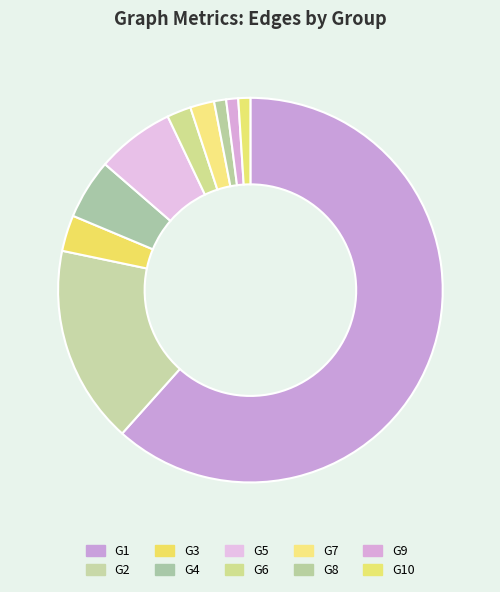

Is there a majority slice in this chart?

Yes